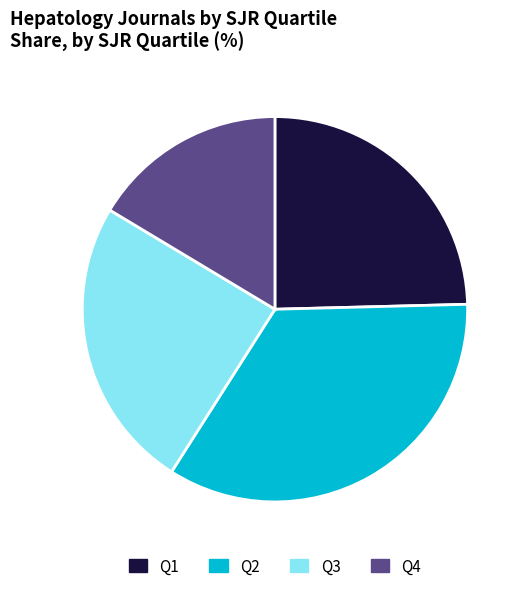

What is the smallest slice in the pie chart?

Q4